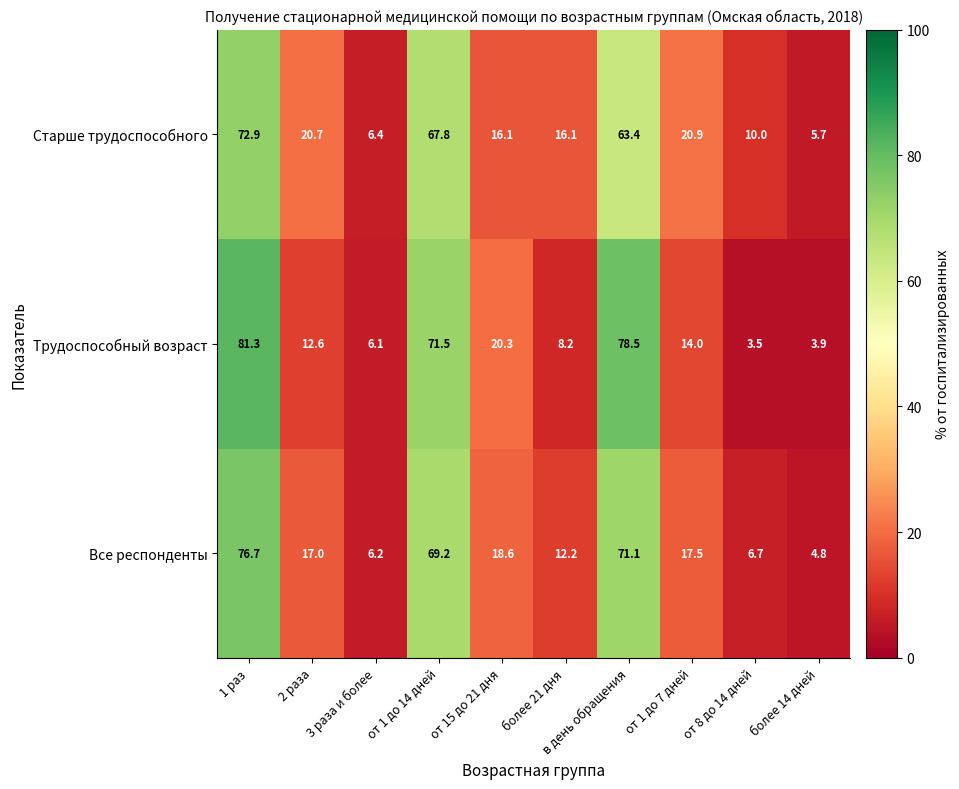

How many data points in Старше трудоспособного are less than 20?

5